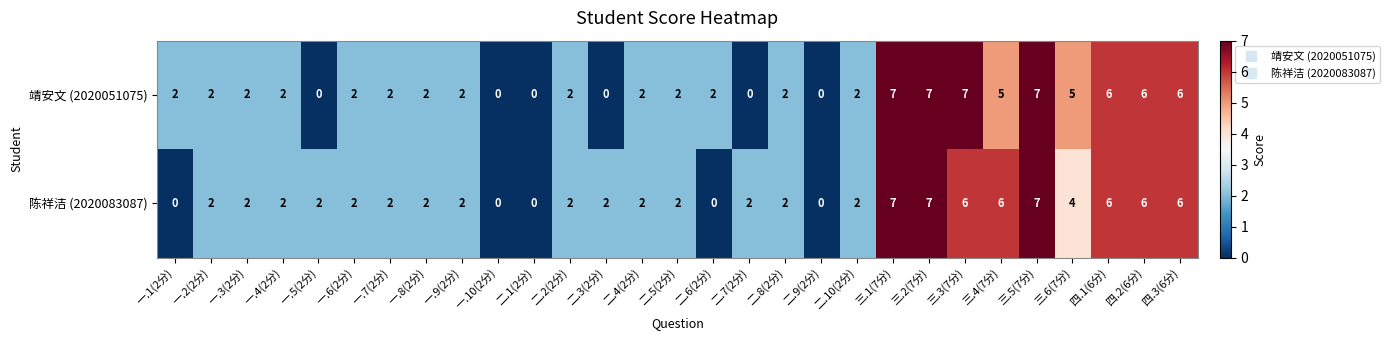

How many values in the 陈祥洁 (2020083087) series are below 2?

5